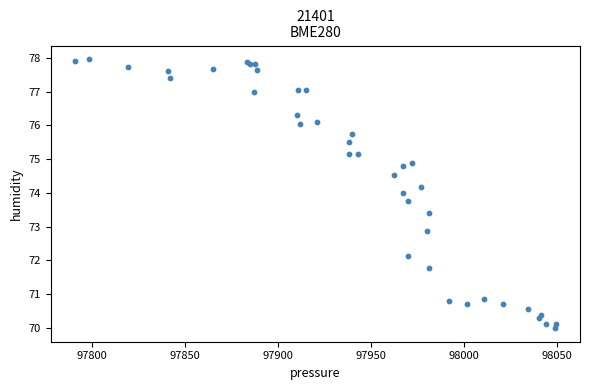

What Y value in the scatter plot is closest to 73?

72.9